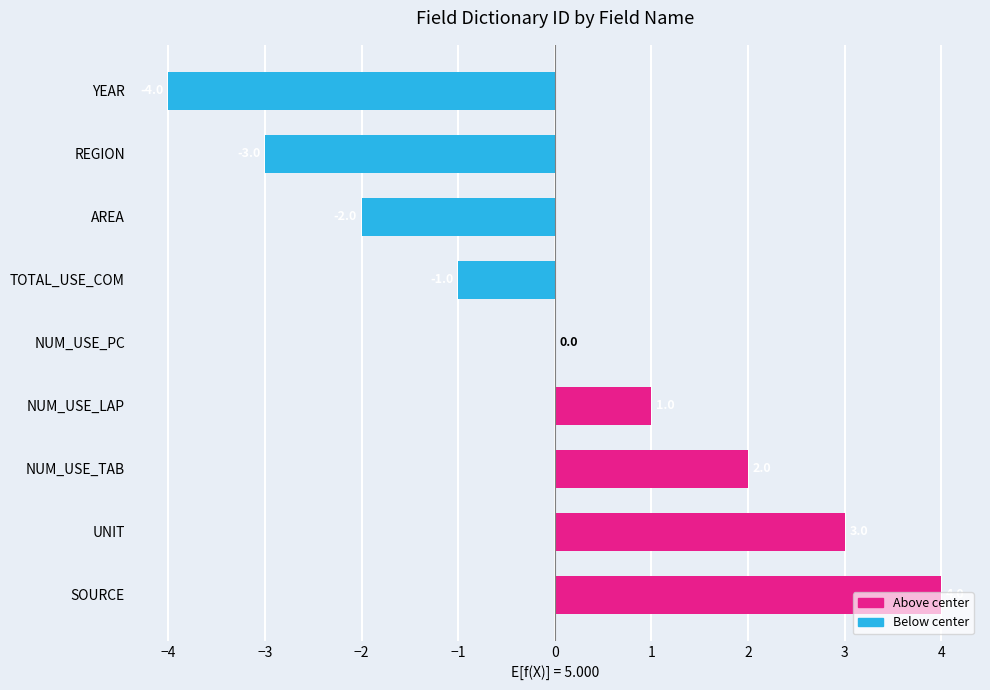

True or false: the data shows 3 at UNIT.

True